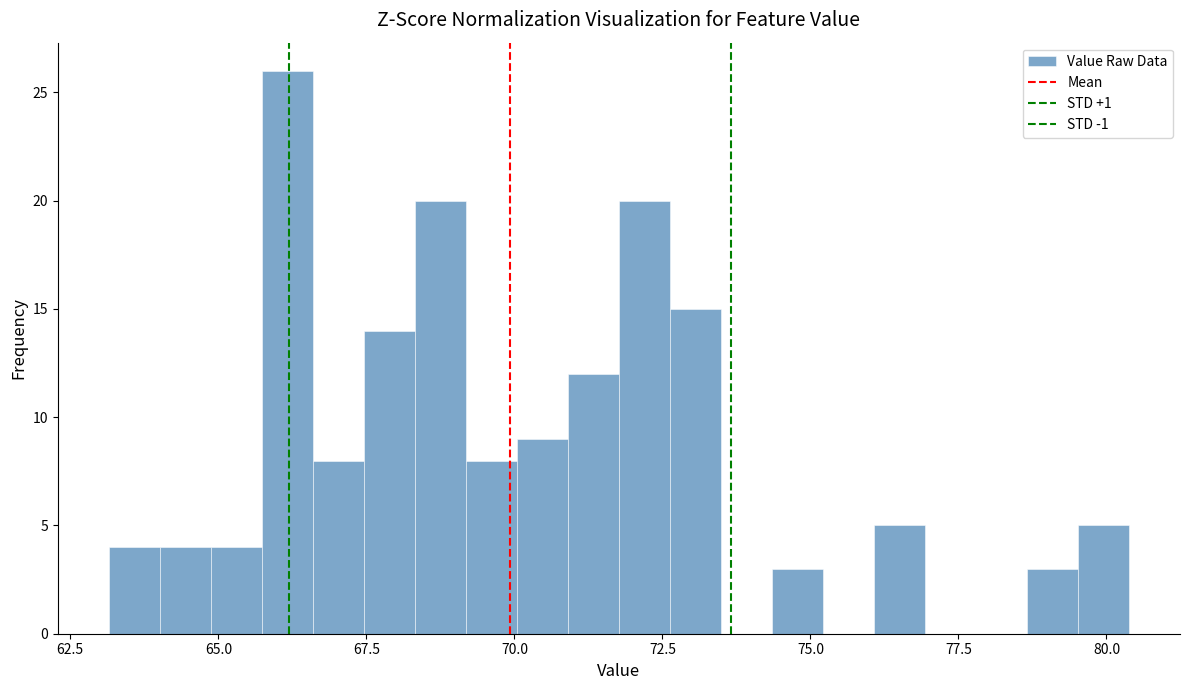

Read against the x-axis, roughly where is the centre of the tallest bar?

66.0